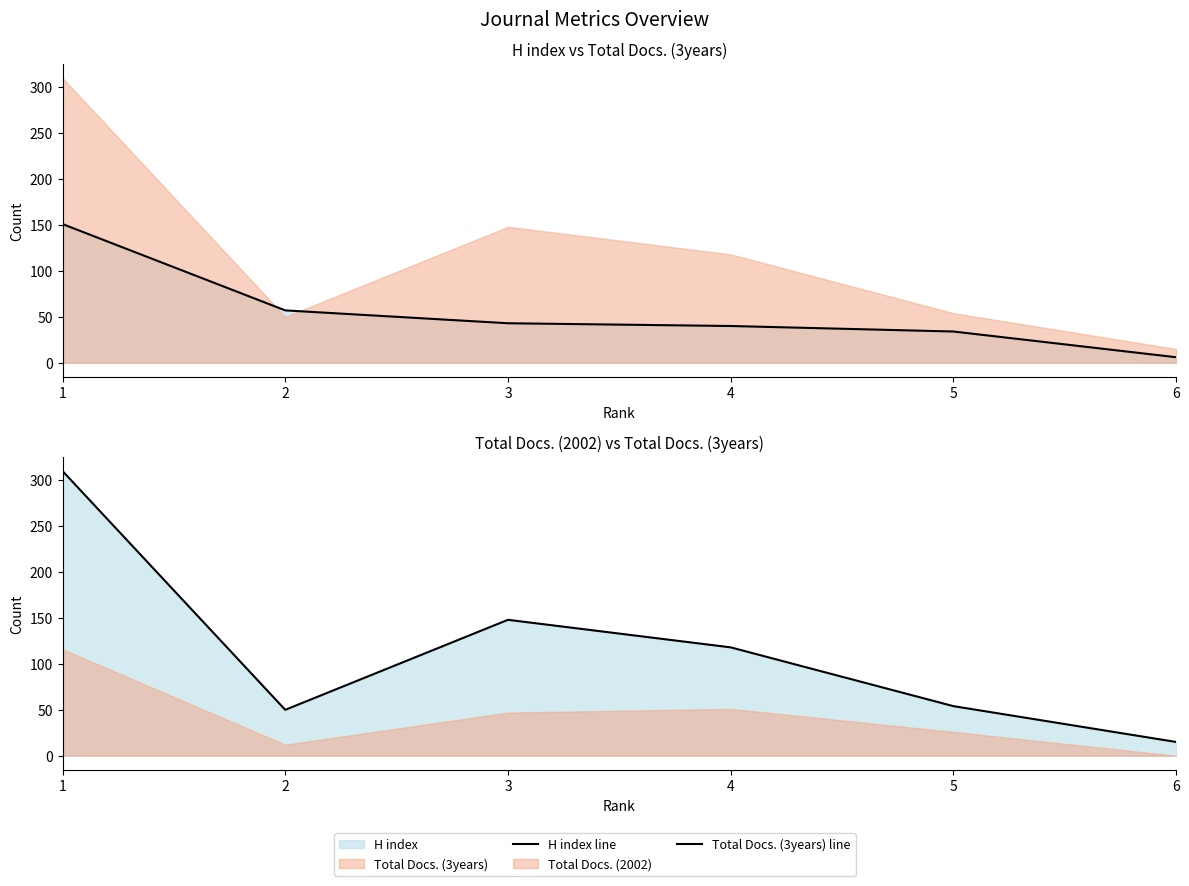

What is the highest value of the H index line series?

151